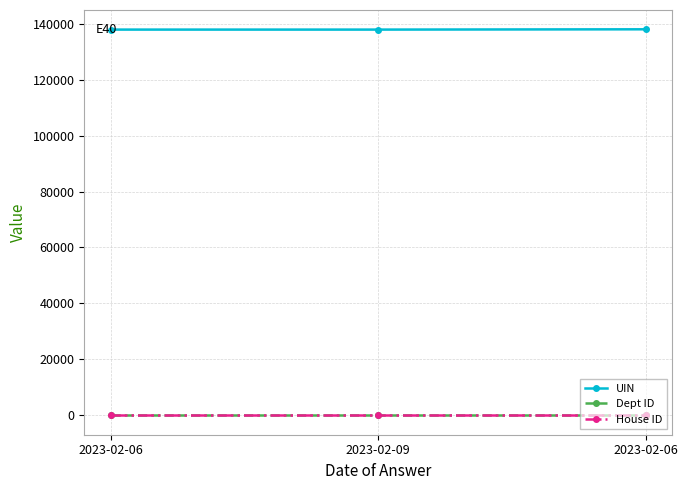

Is this an area chart (filled region under the line)?

No